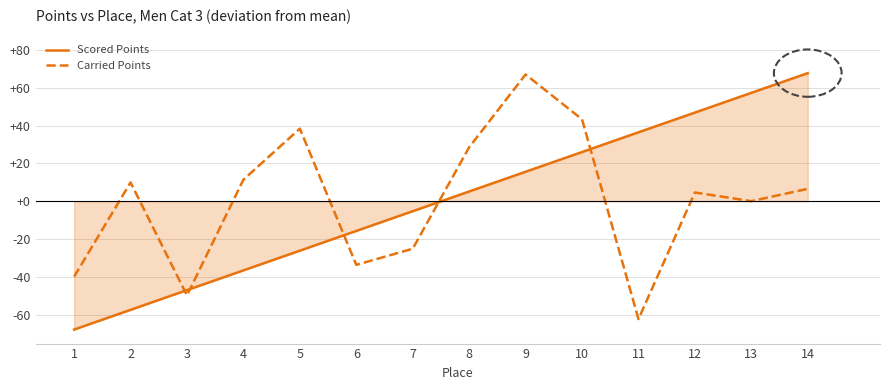

Which category has the highest value in the Carried Points series?

9